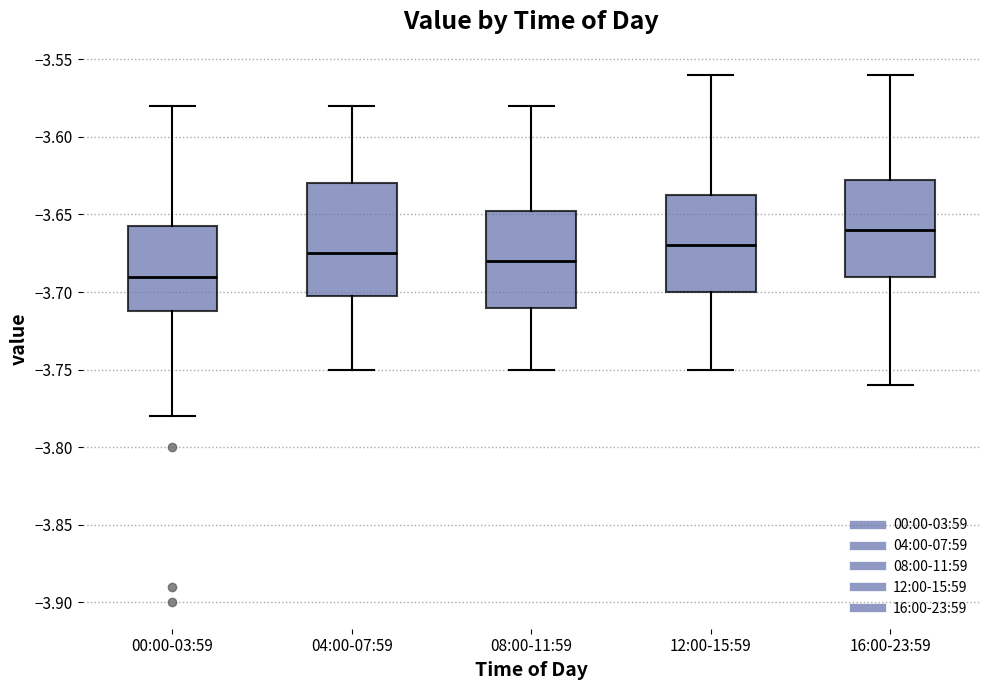

Reading left to right, transcribe this box plot: for each box, give where its median line is, the range the box spans, and where its two whiskers end, as read against the y-axis. The values are not printed on the chart, so give them approximately, as read against the axis.

00:00-03:59: median -3.690, box -3.710 to -3.655, whiskers -3.780 to -3.580
04:00-07:59: median -3.675, box -3.700 to -3.630, whiskers -3.750 to -3.580
08:00-11:59: median -3.680, box -3.710 to -3.645, whiskers -3.750 to -3.580
12:00-15:59: median -3.670, box -3.700 to -3.635, whiskers -3.750 to -3.560
16:00-23:59: median -3.660, box -3.690 to -3.625, whiskers -3.760 to -3.560